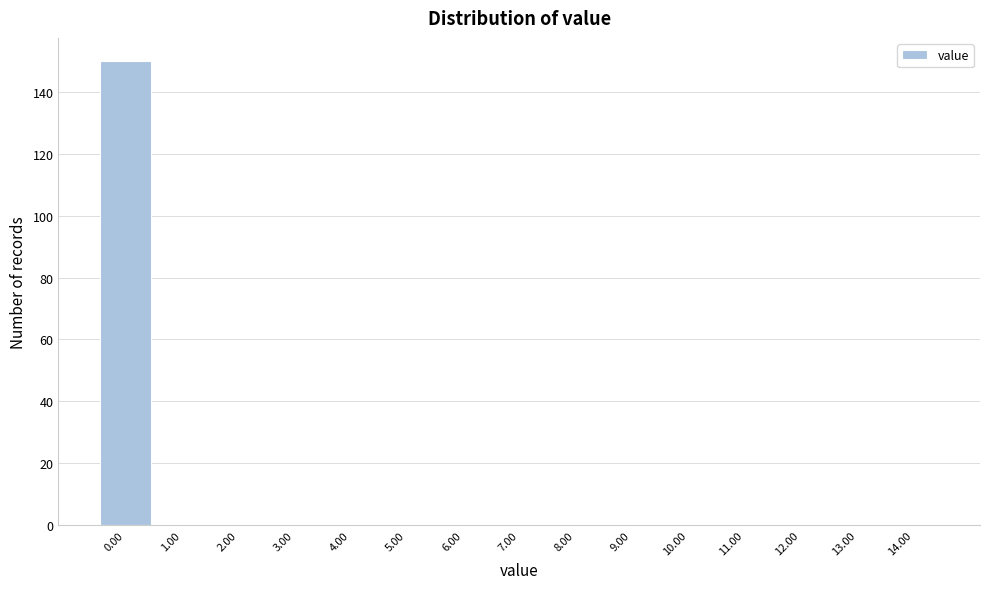

Reading right to left, what are all the values shown in this chart?

14.00=0	13.00=0	12.00=0	11.00=0	10.00=0	9.00=0	8.00=0	7.00=0	6.00=0	5.00=0	4.00=0	3.00=0	2.00=0	1.00=0	0.00=150